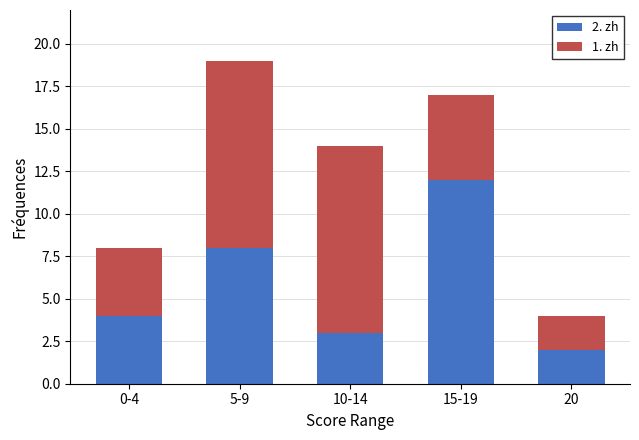

The 2. zh series shows 4 at 0-4. True or false?

True